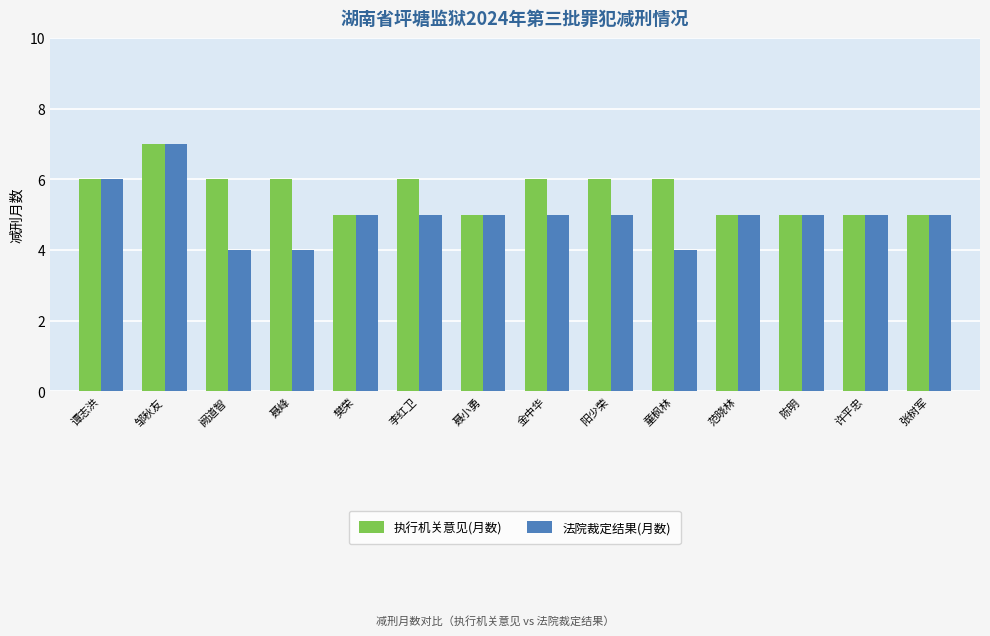

Which label corresponds to the largest value in the chart?

邹秋友